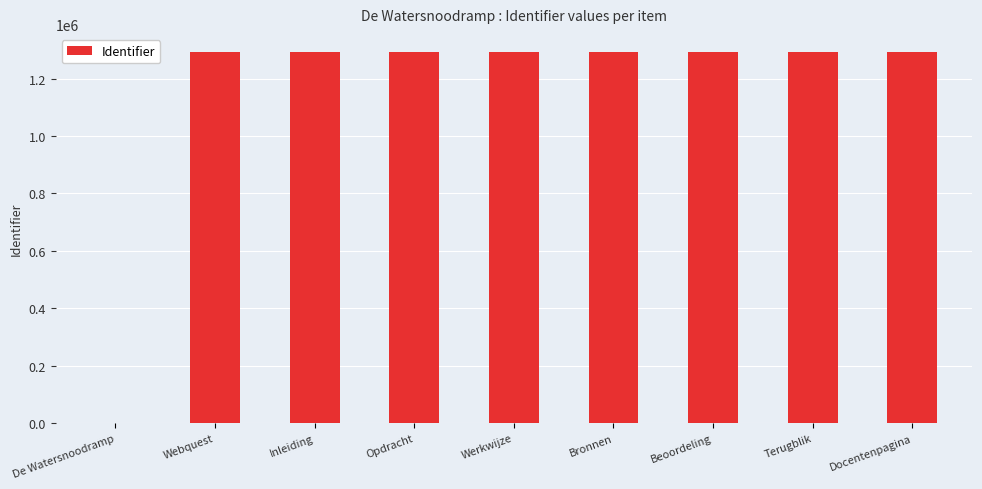

Does the chart contain stacked bars?

No